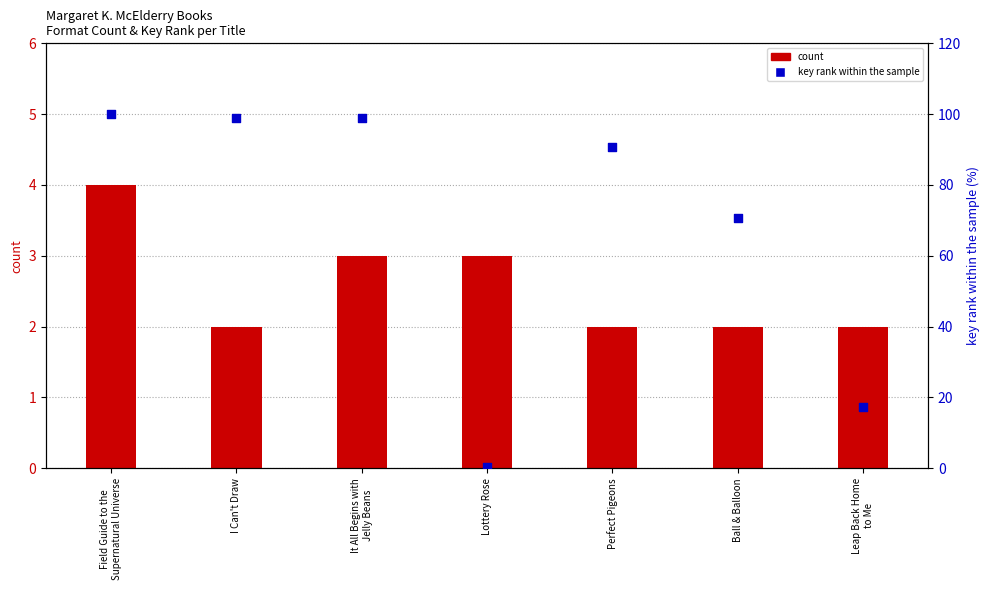

Which series has the largest total across all categories?

key rank within sample